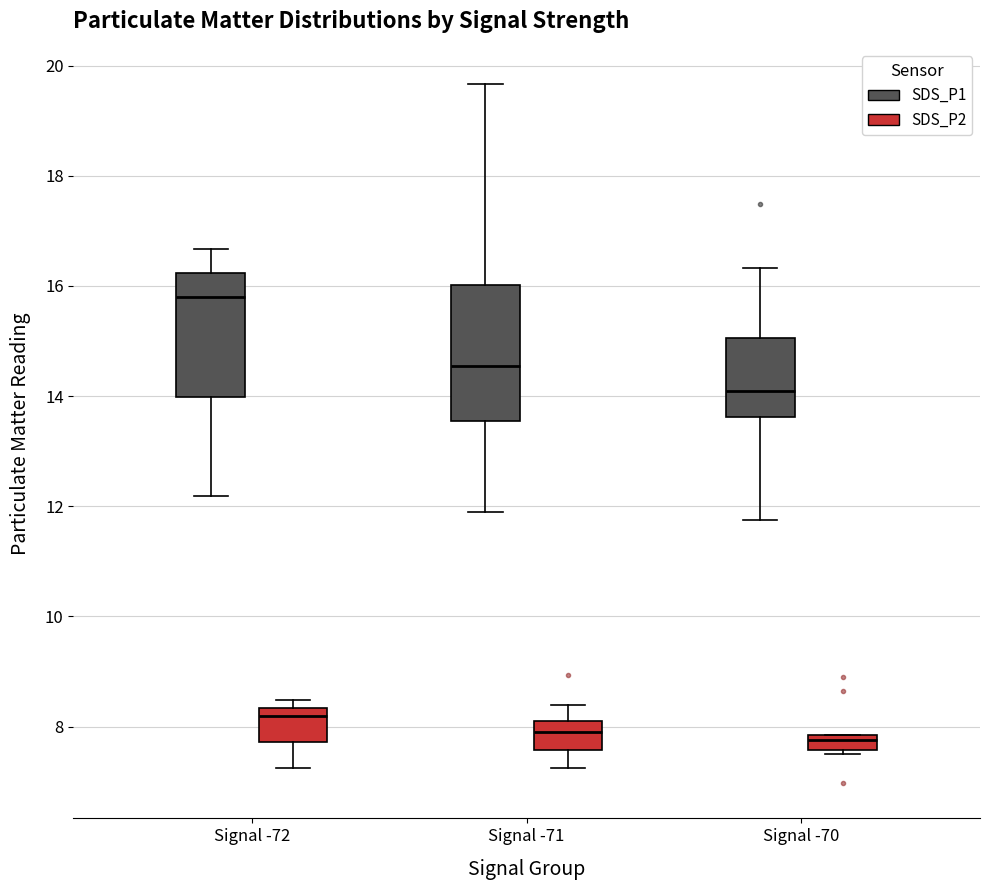

Which box is the tallest, from its lower edge to its upper edge?

Signal -71 (SDS_P1)